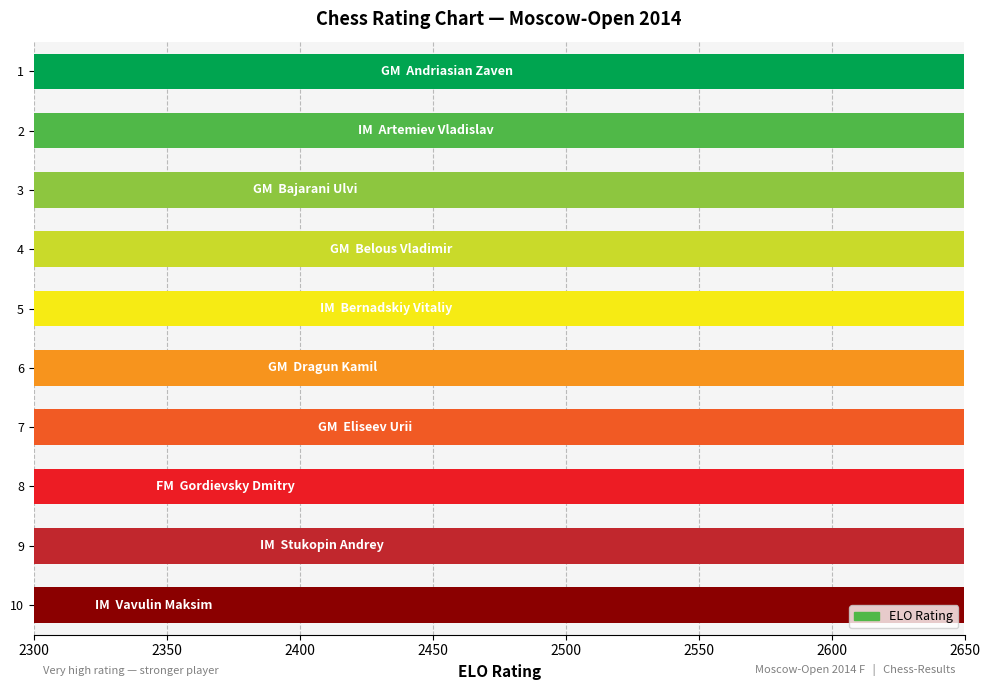

What is the sum of all values?

25261